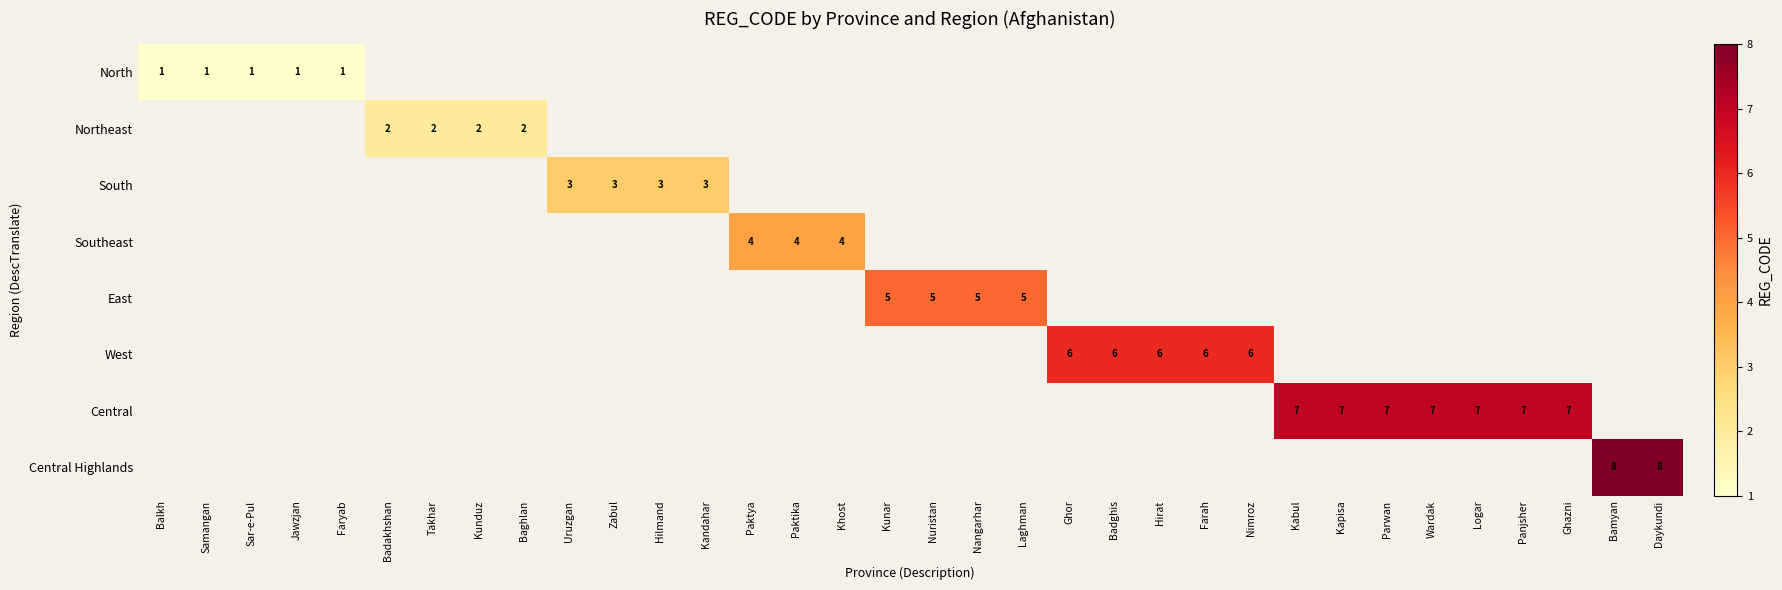

Is the value of West at Kapisa greater than the value of East at Kunduz?

No